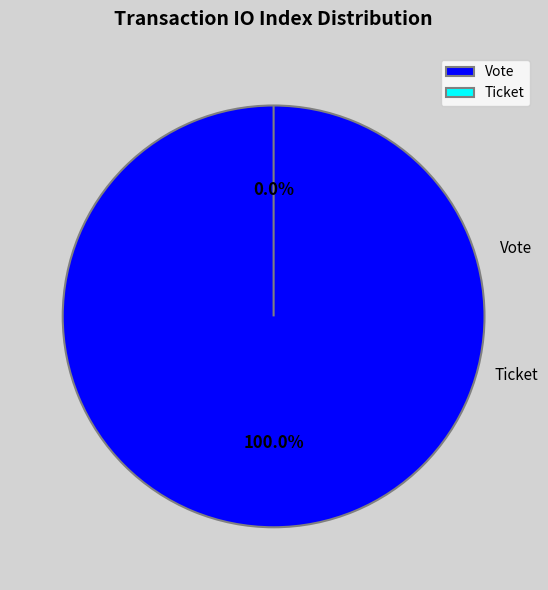

What is the change in value from Vote to Ticket?

-1